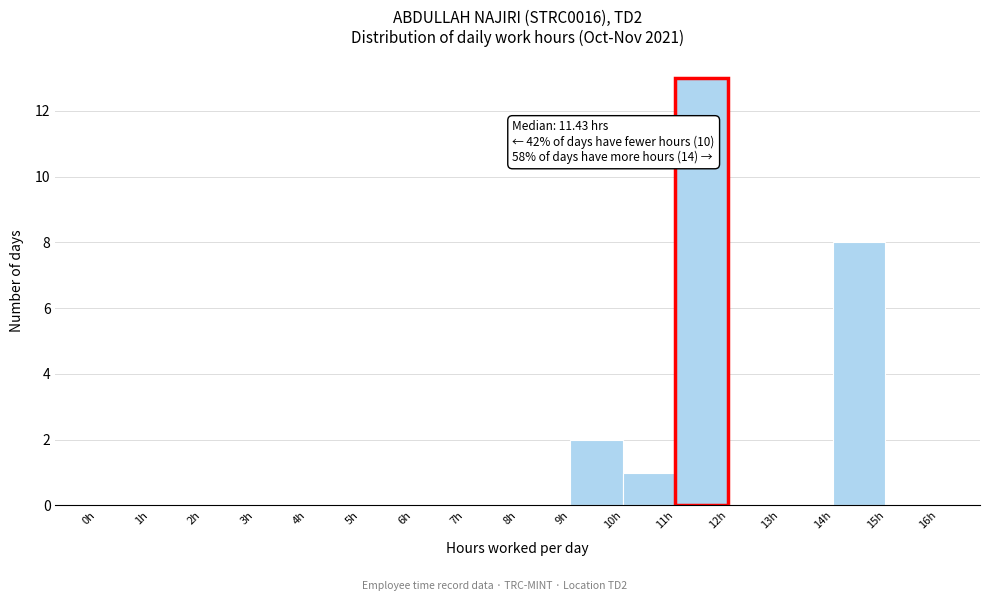

Which range on the x-axis has the tallest bar?

11 to 12